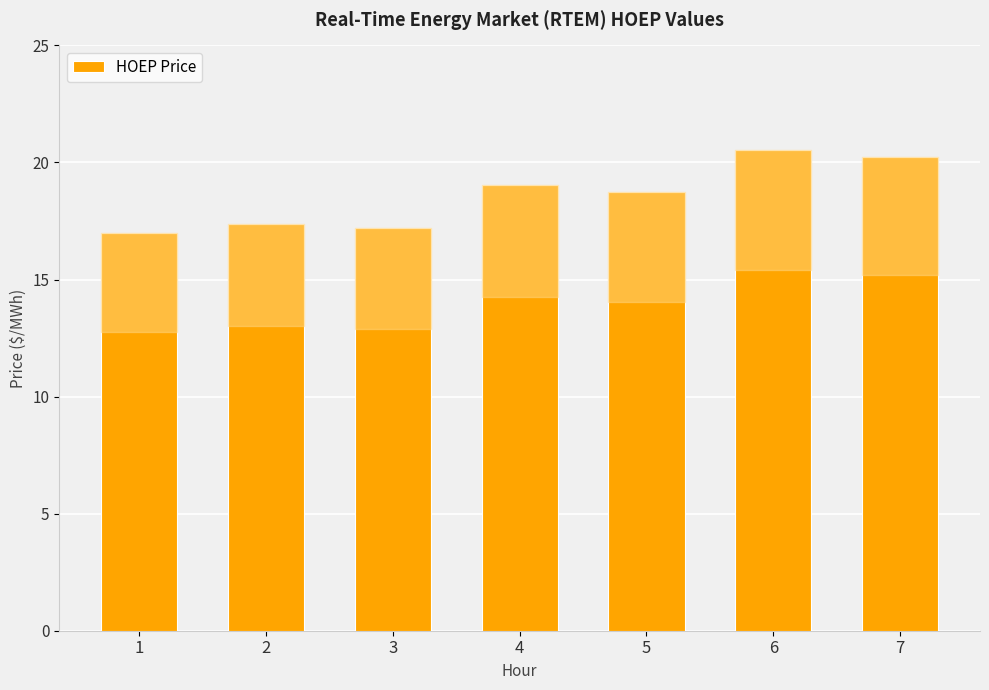

What is the ratio of the value at 7 to the value at 1?

1.2